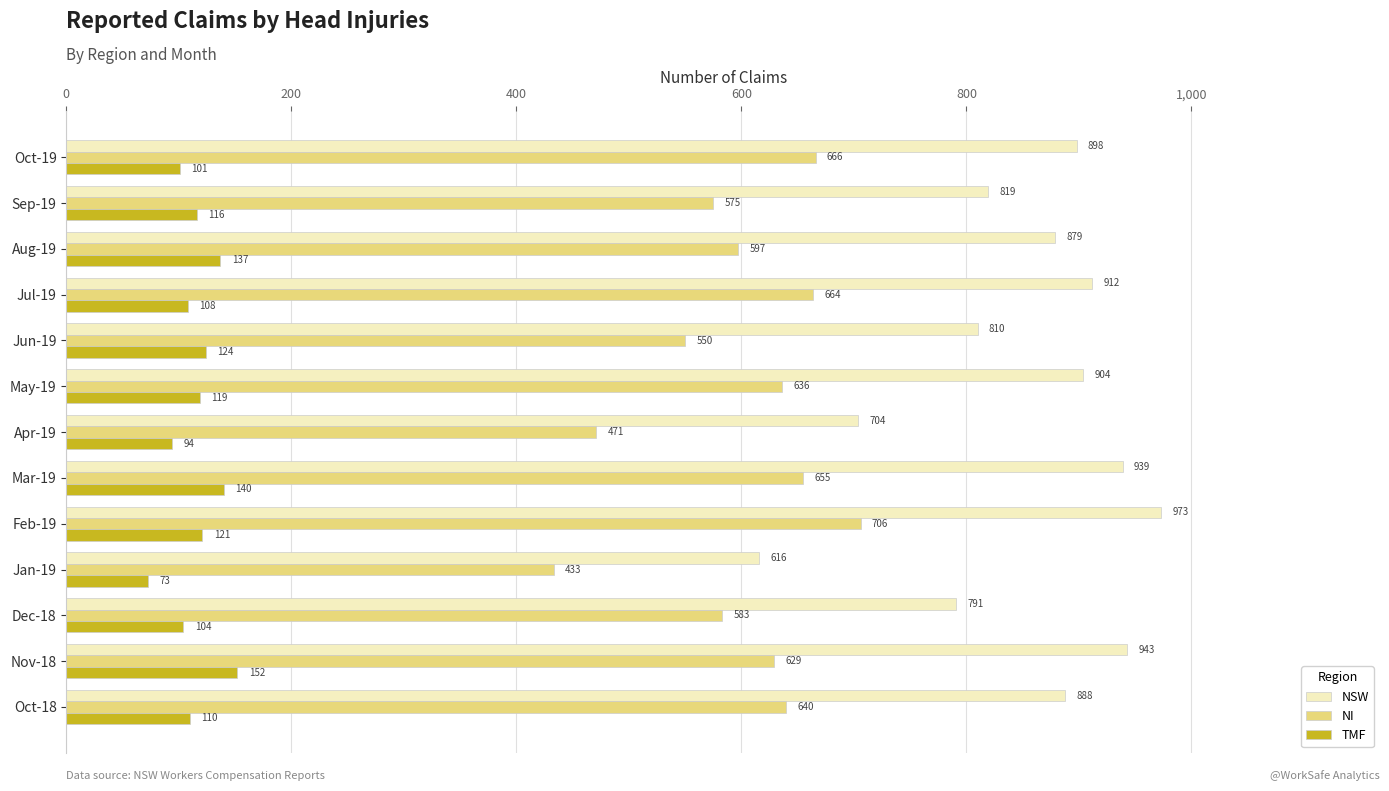

Which series has the largest total across all categories?

NSW